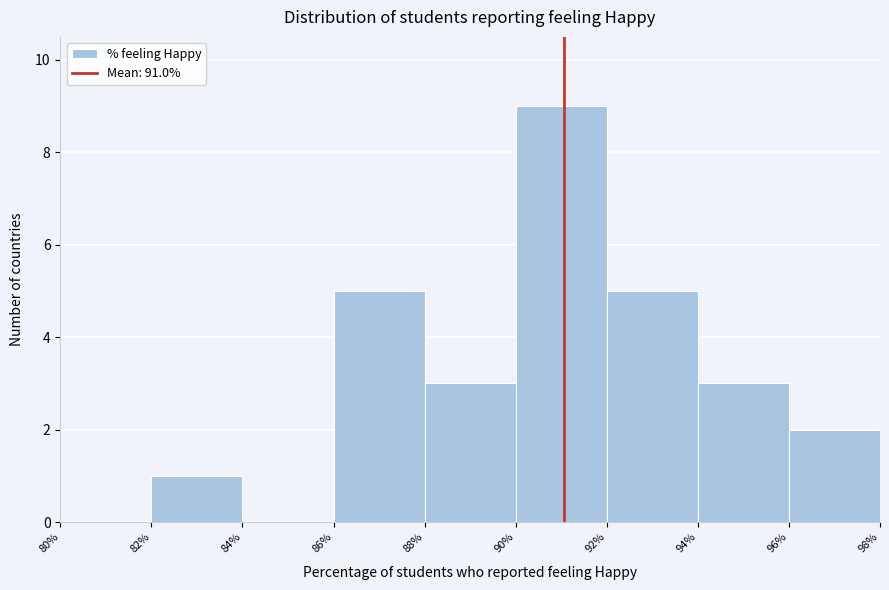

Reading left to right, list every bar in this chart as the range it spans on the x-axis followed by its height. The values are not printed on the chart, so give them approximately, as read against the axis.

80% to 82%: 0
82% to 84%: 1
84% to 86%: 0
86% to 88%: 5
88% to 90%: 3
90% to 92%: 9
92% to 94%: 5
94% to 96%: 3
96% to 98%: 2